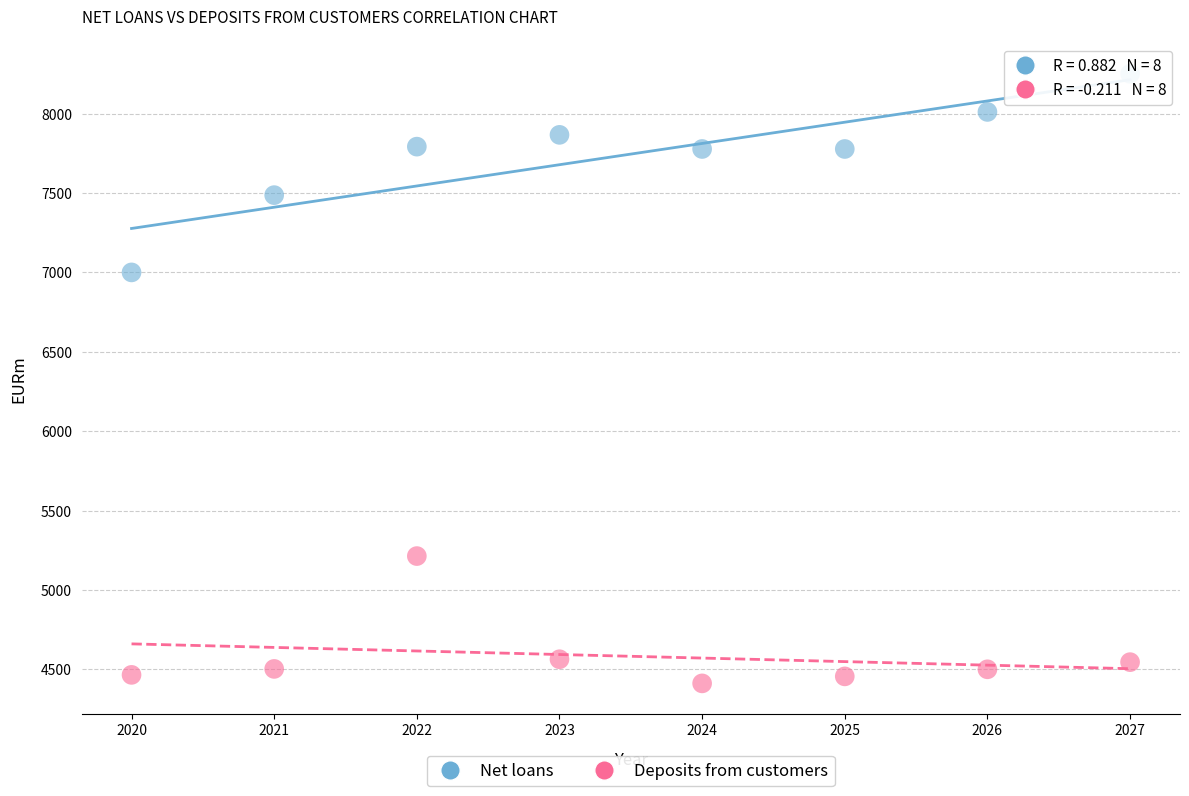

Which series reaches the minimum Y coordinate?

Deposits from customers